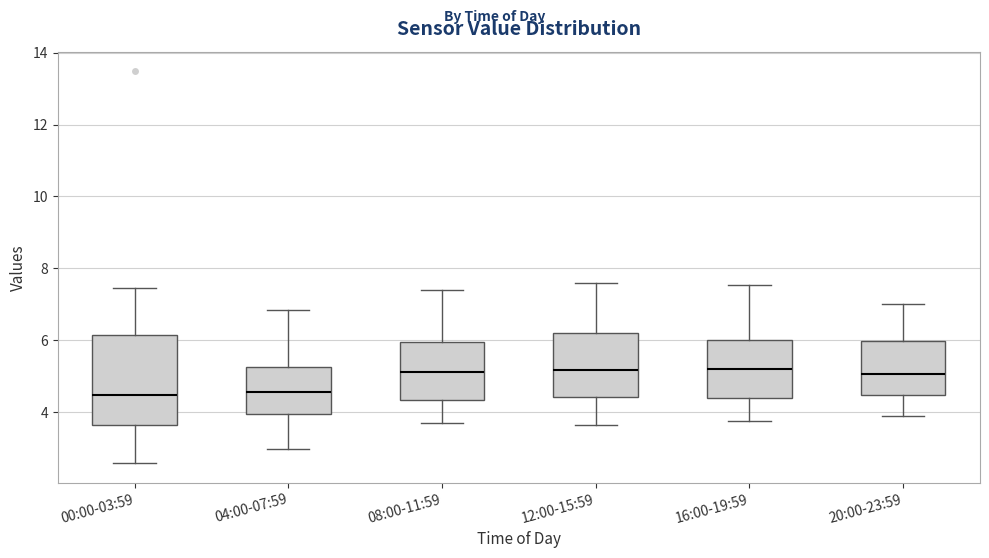

Which box is the tallest, from its lower edge to its upper edge?

00:00-03:59